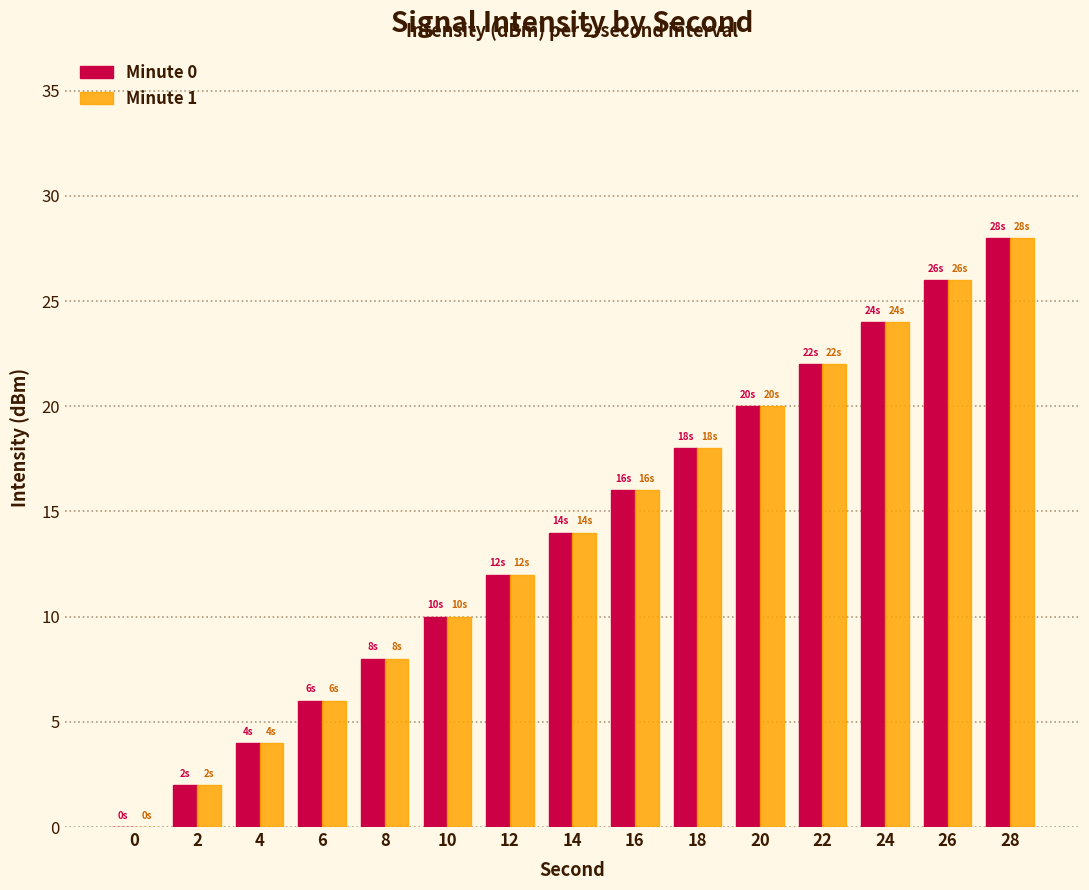

What are all the series names shown in the legend?

Minute 0, Minute 1